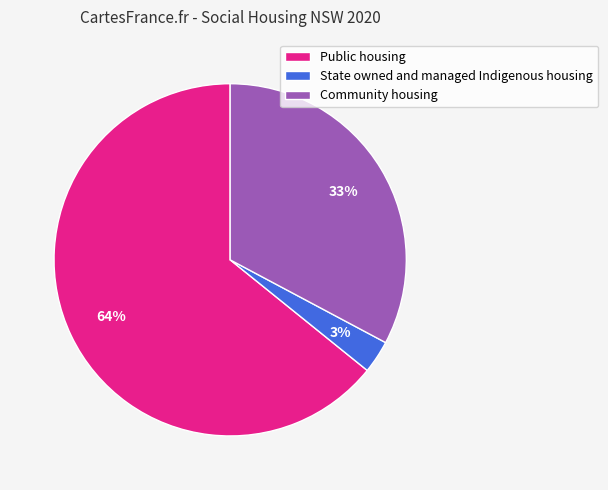

How many segments does this pie chart have?

3